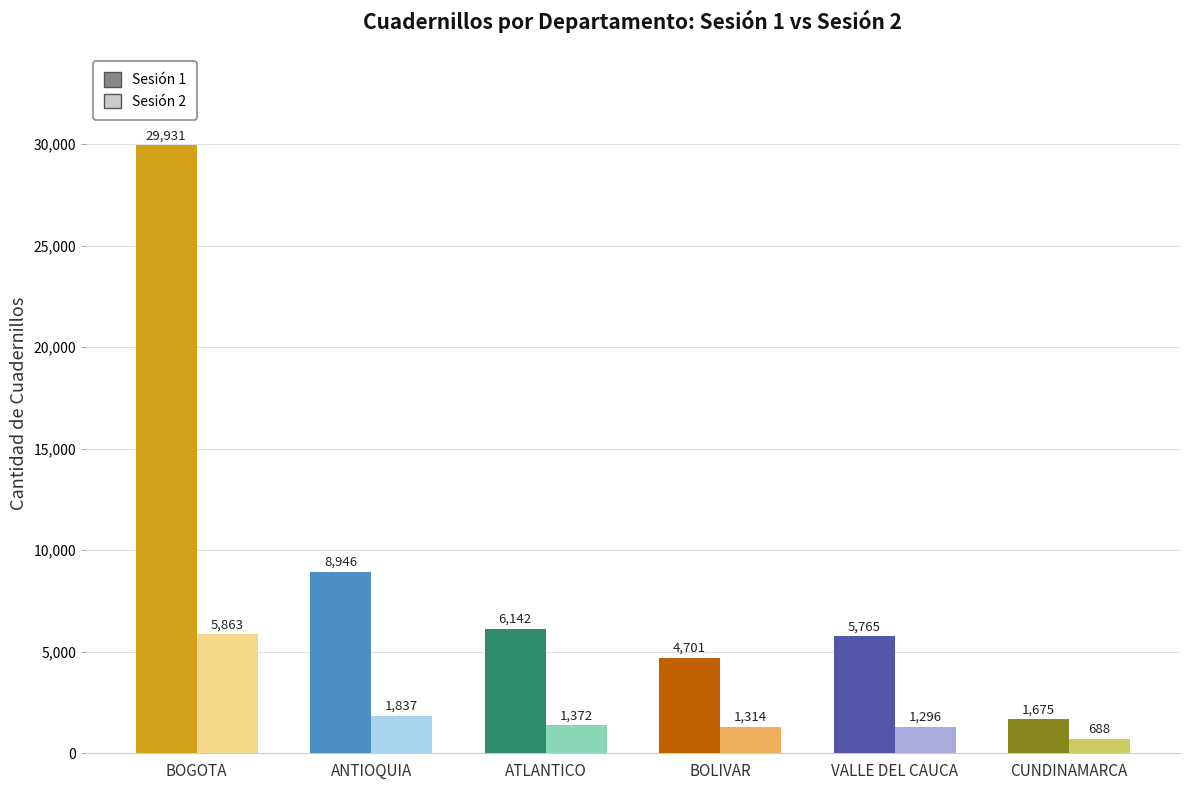

The Sesion 2 series shows 688 at CUNDINAMARCA. True or false?

True